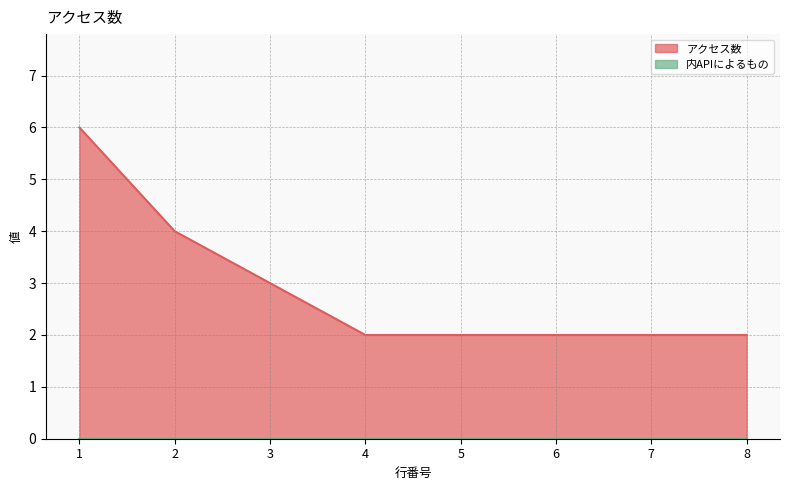

What is the maximum value shown in the chart?

6